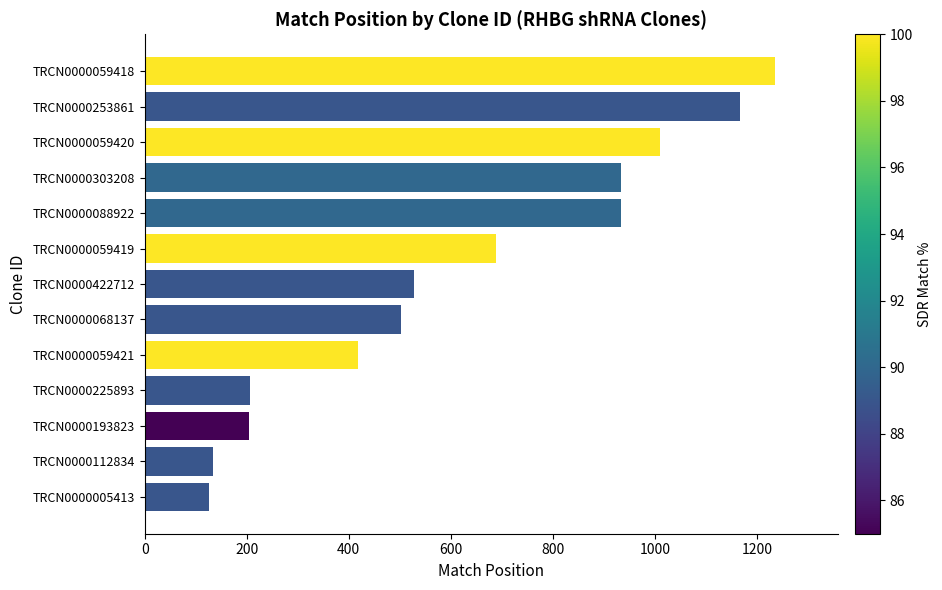

Count the number of categories in the chart.

13